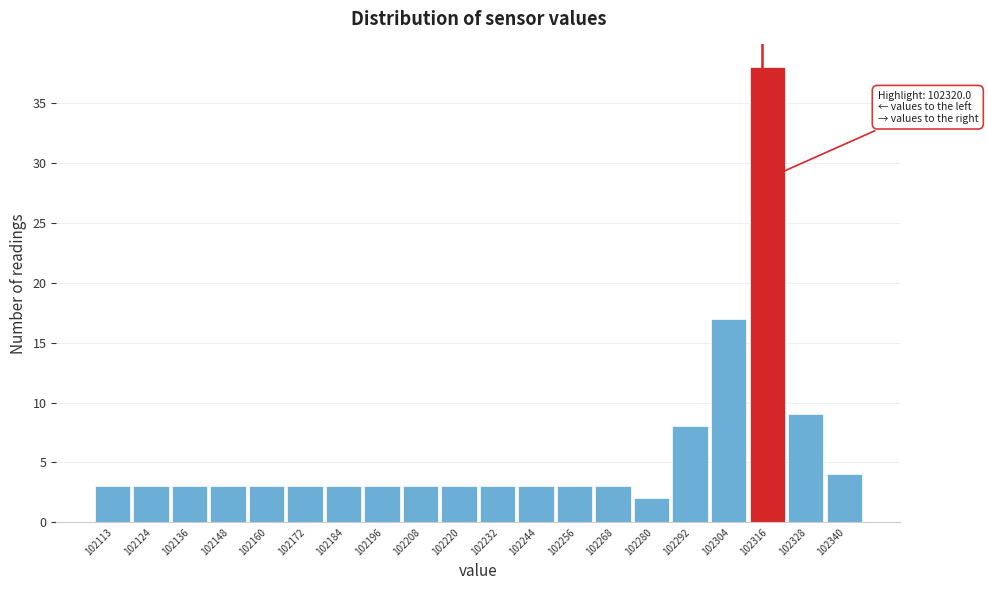

Reading right to left, extract all data points from this chart.

4	9	38	17	8	2	3	3	3	3	3	3	3	3	3	3	3	3	3	3